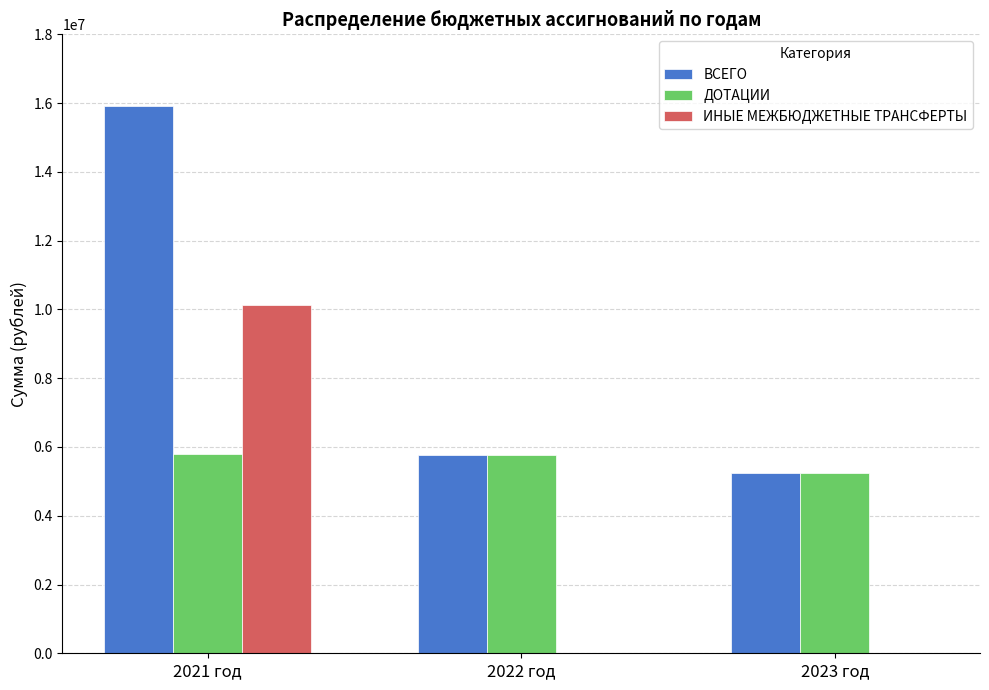

At which category is the sum across all series the highest?

2021 год